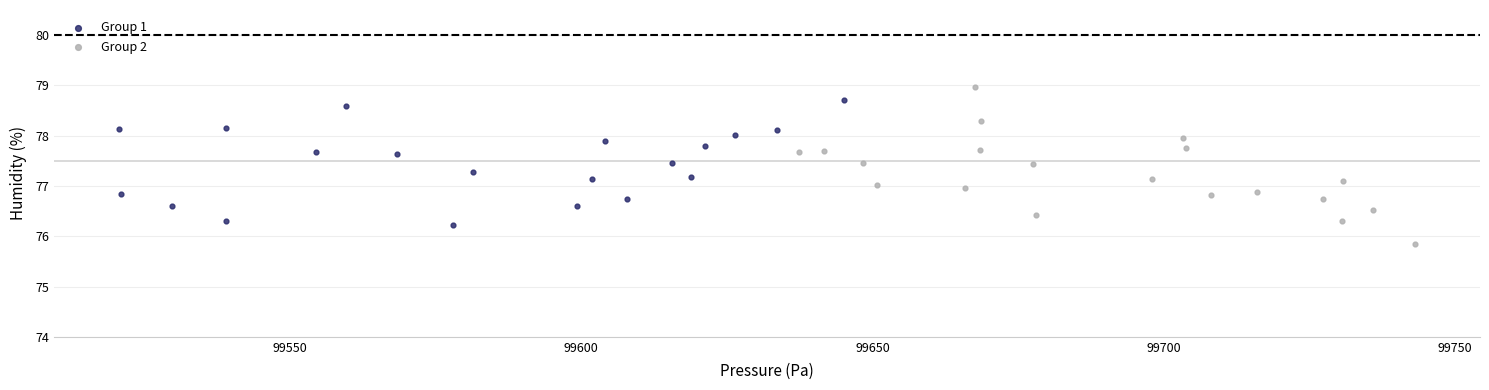

What are all the series names shown in the legend?

Group 1, Group 2